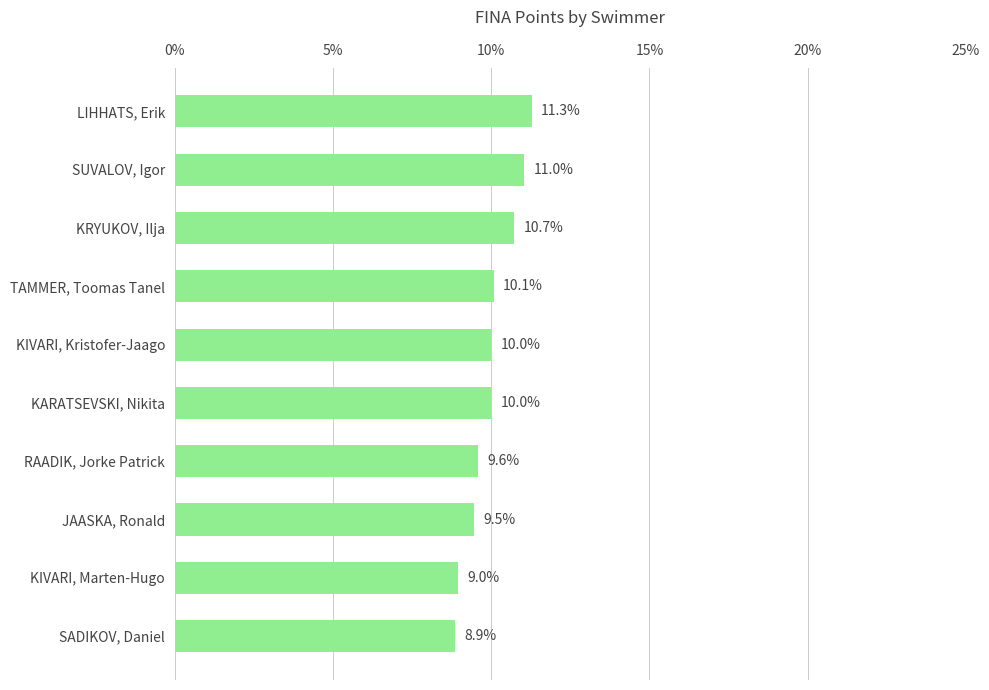

What is the average value?

10.0